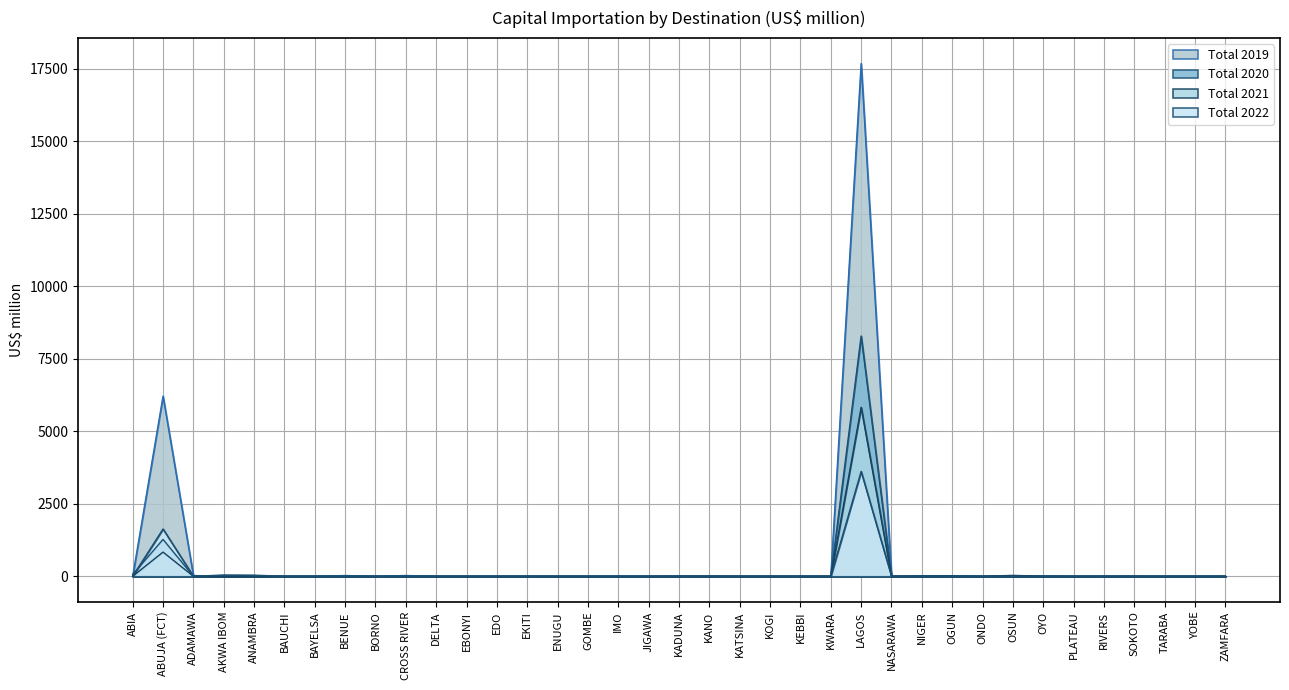

True or false: Total 2022 has a value of -2471.5 at BAUCHI.

False